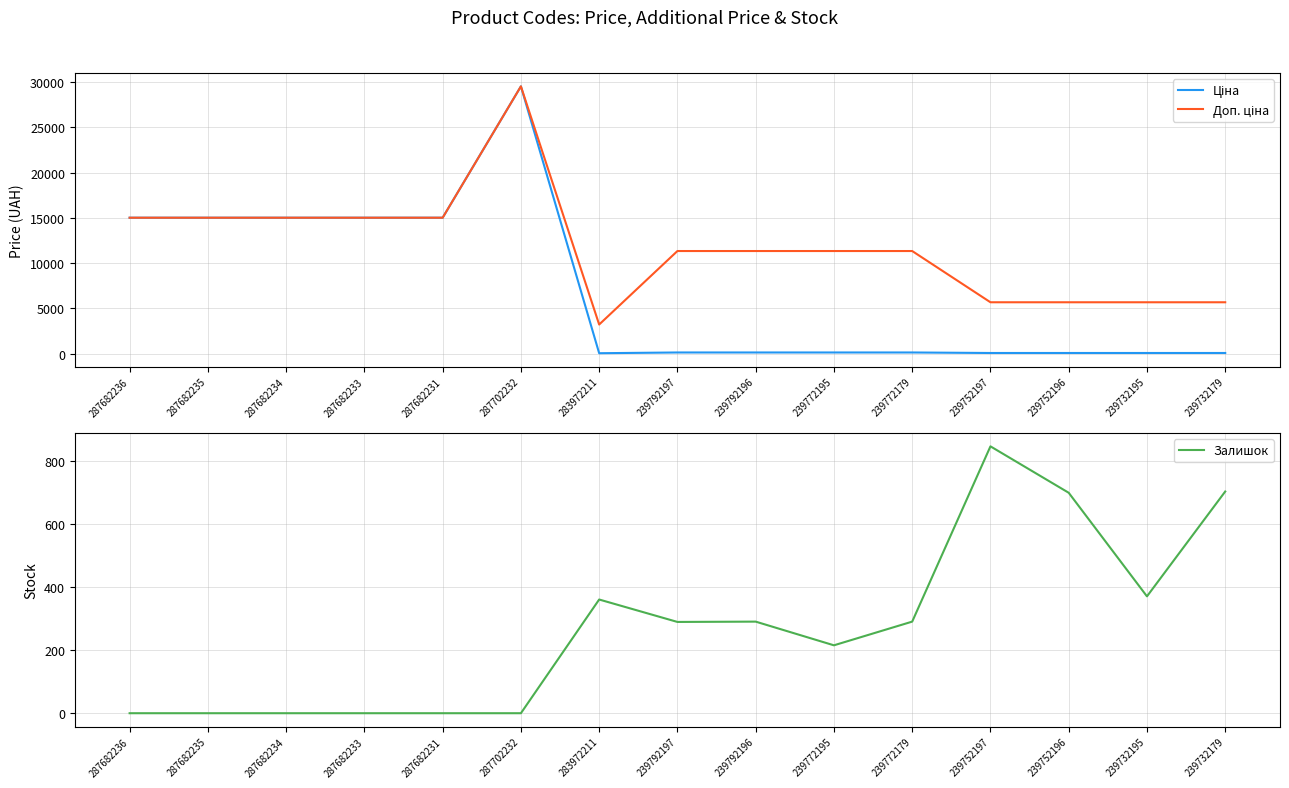

What are all the series names shown in the legend?

Ціна, Доп. ціна, Залишок